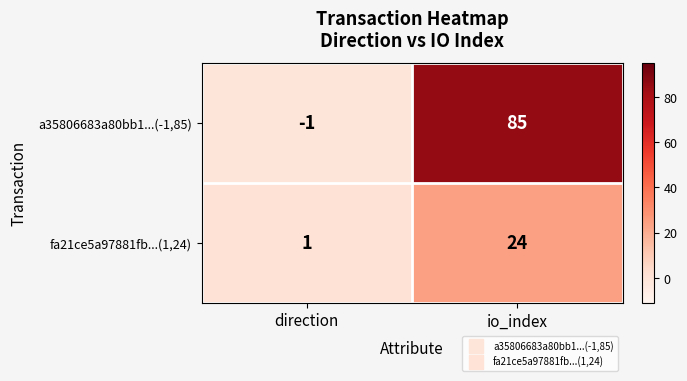

At how many categories does at least one series exceed 53?

1